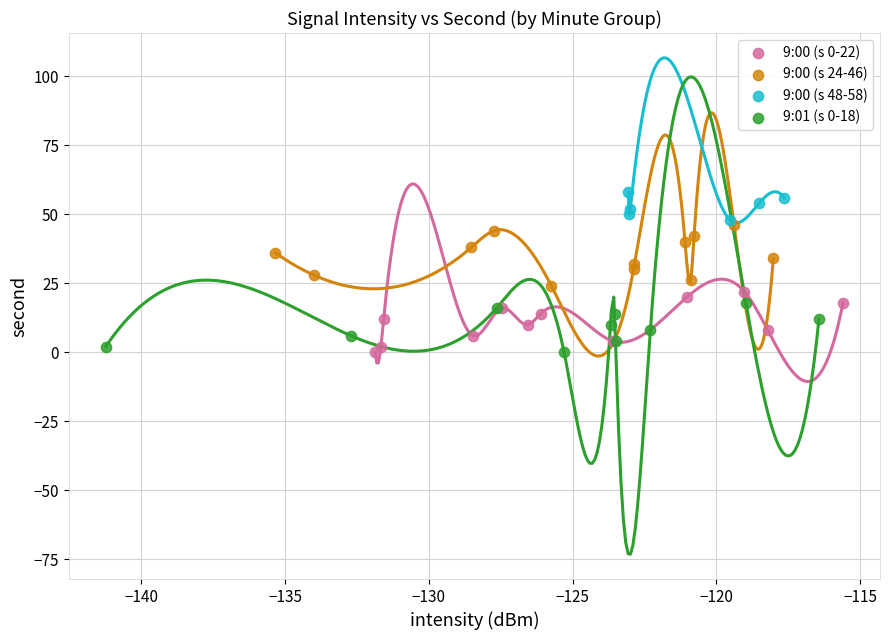

Which series reaches the maximum Y coordinate?

9:00 (s 48-58)